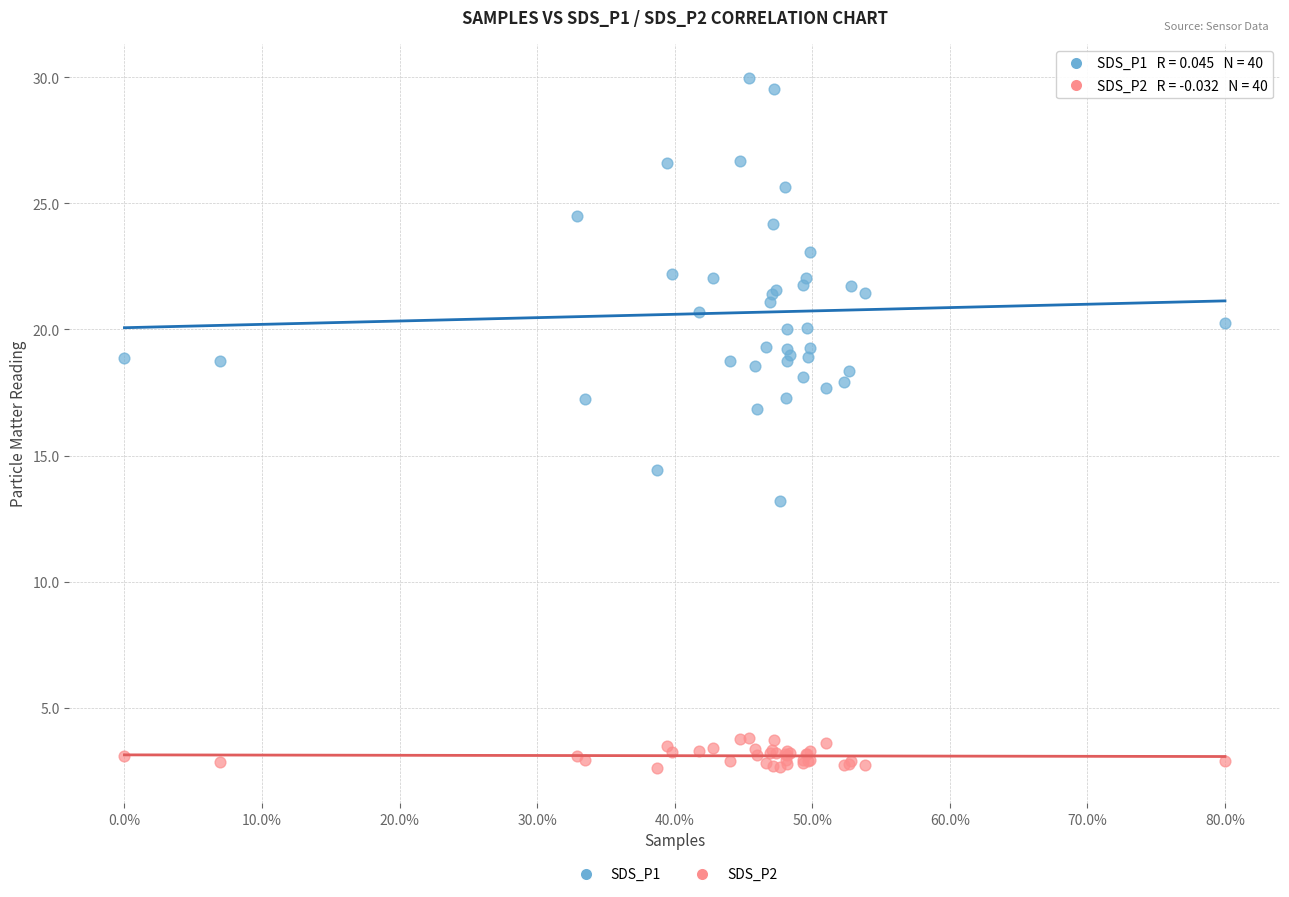

Across all series, what Y value is closest to 16?

16.9